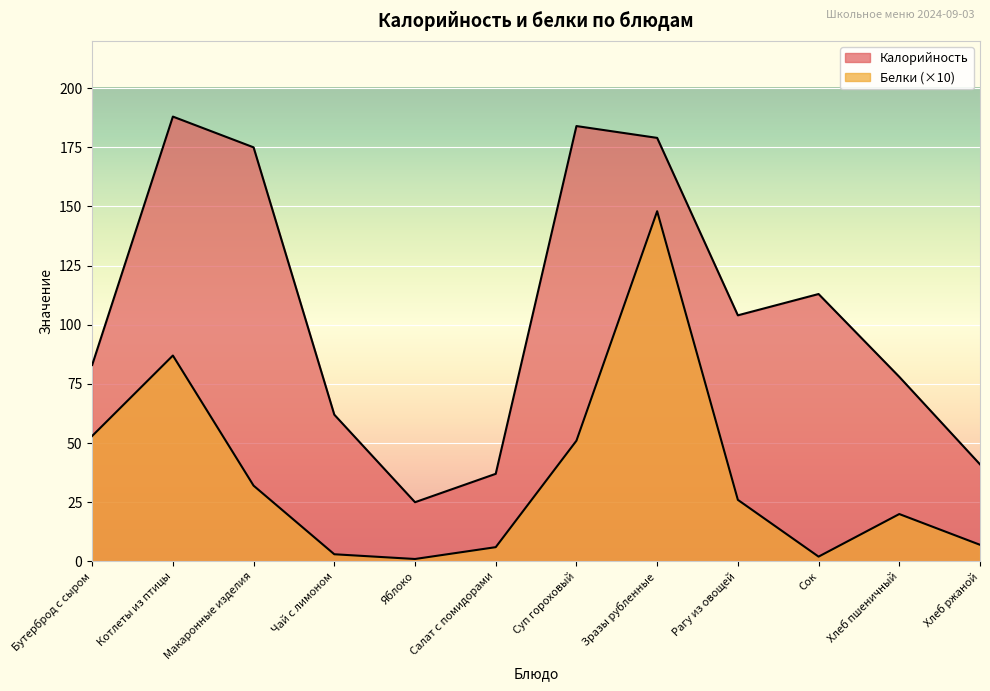

Read the Белки value at Макаронные изделия.

32